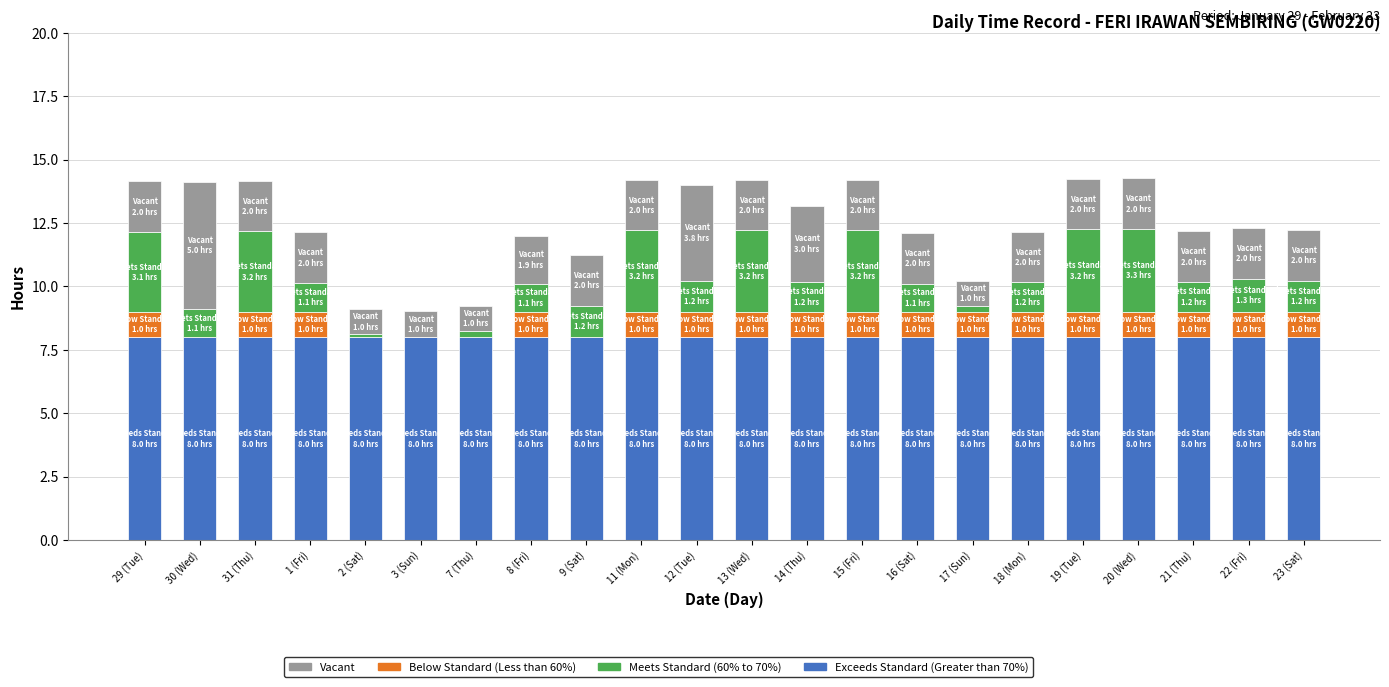

What is the total value across all series at 18 (Mon)?

12.2